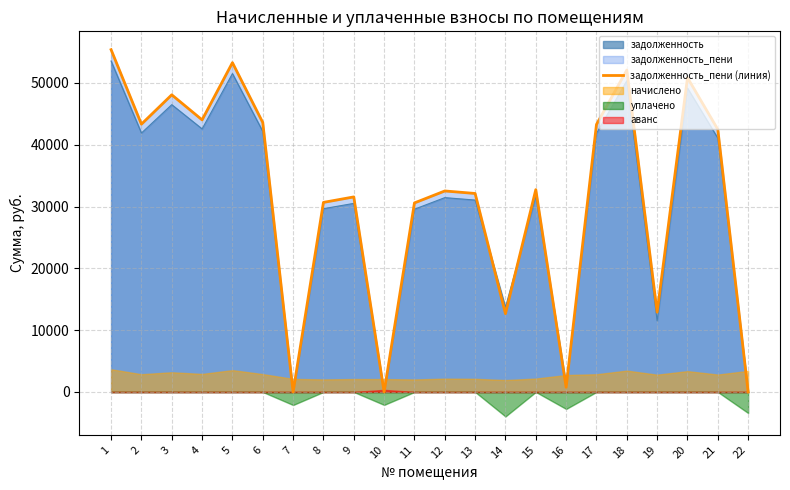

Which has a higher value, 19 or 8?

8